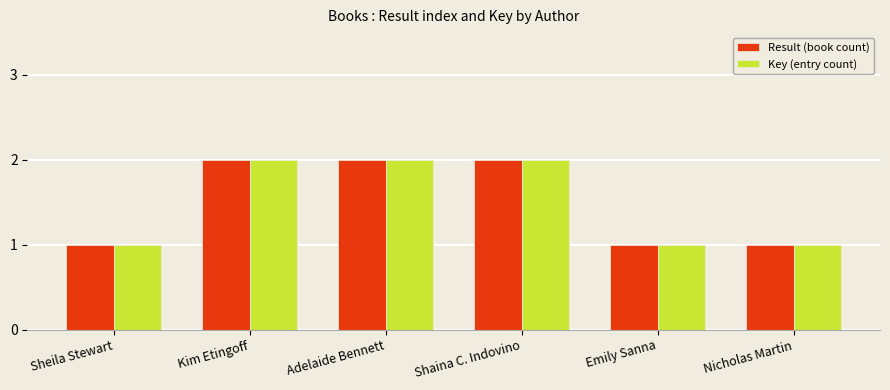

What is the difference between the Key (entry count) values at Shaina C. Indovino and Nicholas Martin?

1